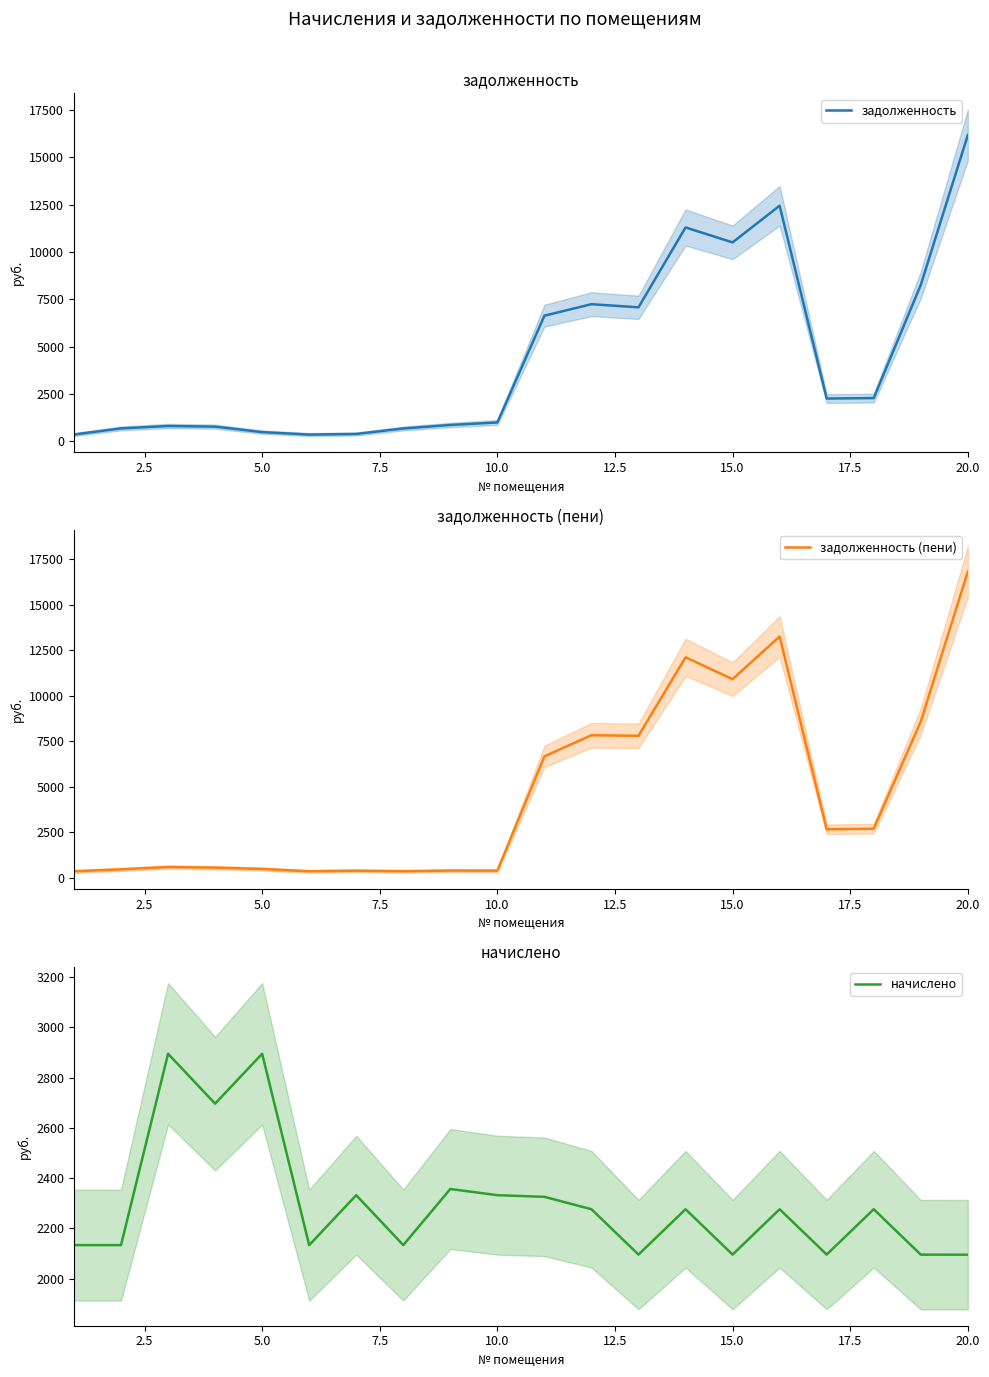

The value of начислено at 10.0 is 682.8. True or false?

False